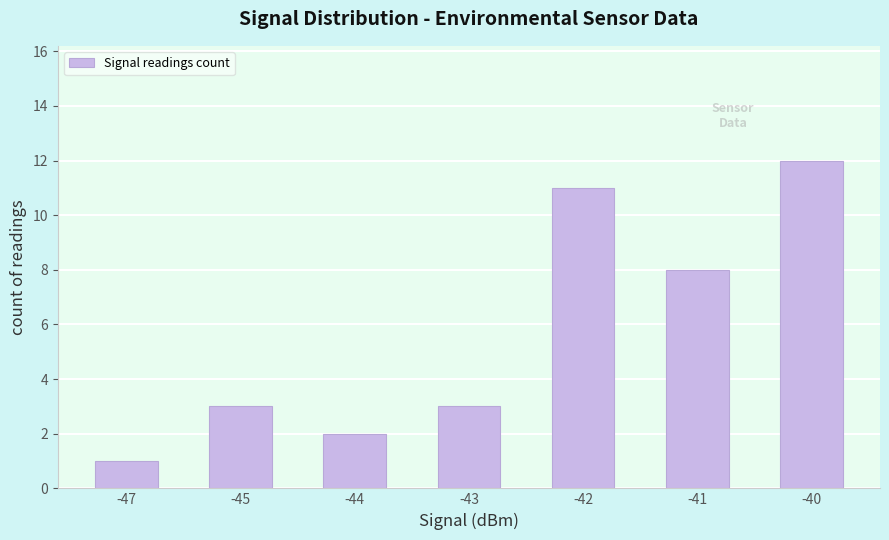

What is the value of the 4th bar from the left?

3